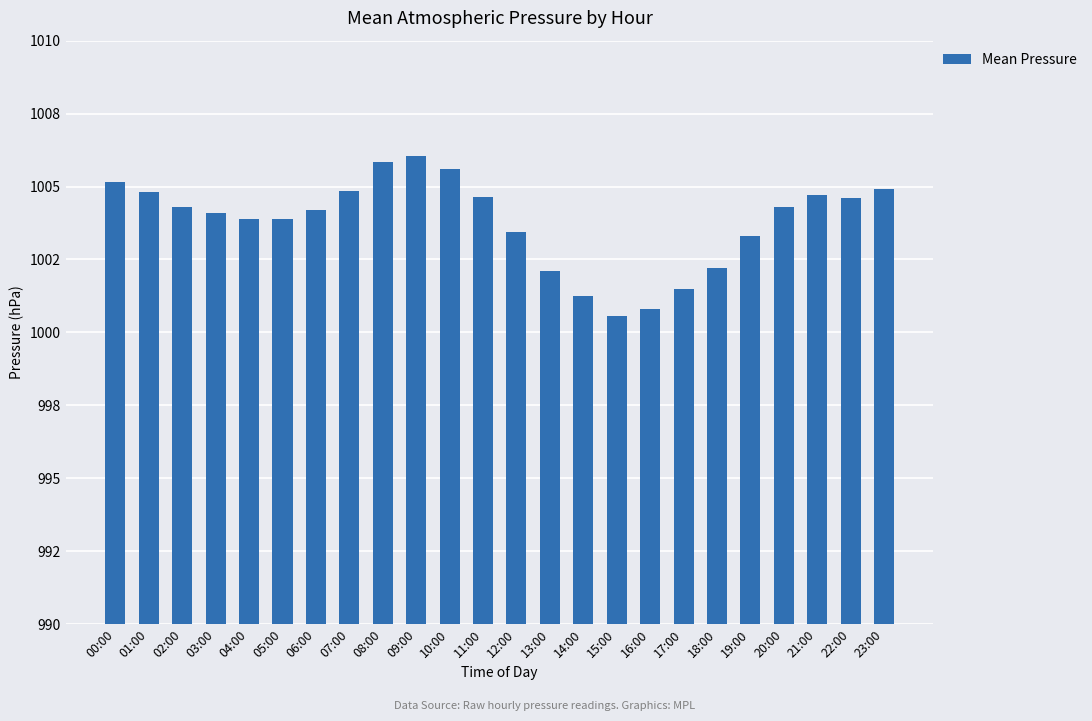

Are the bars horizontal?

No